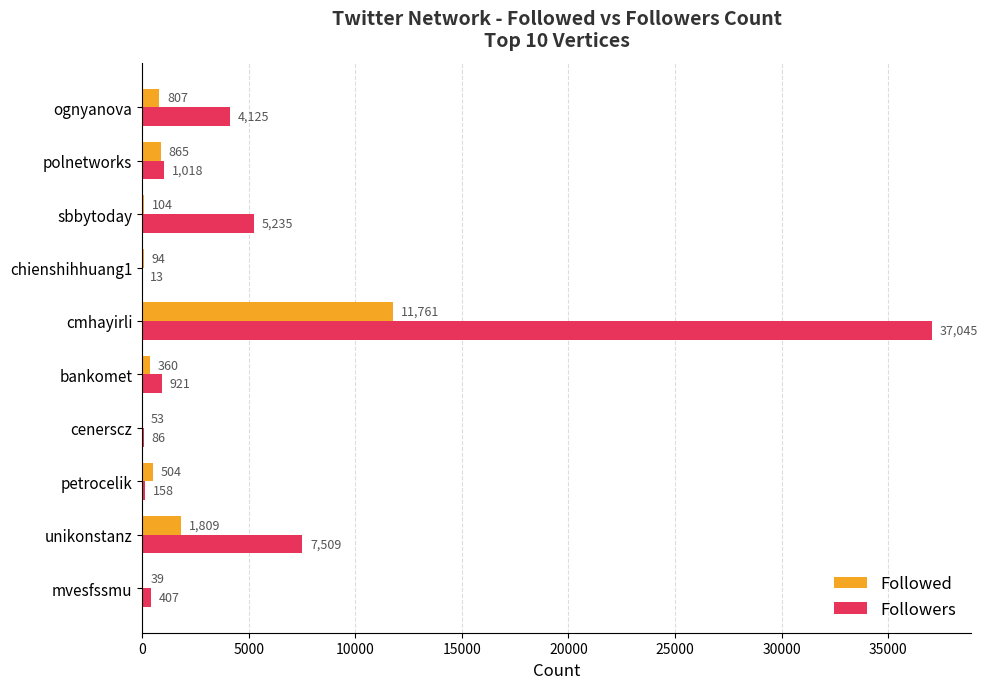

What is the sum of all Followers values?

56517